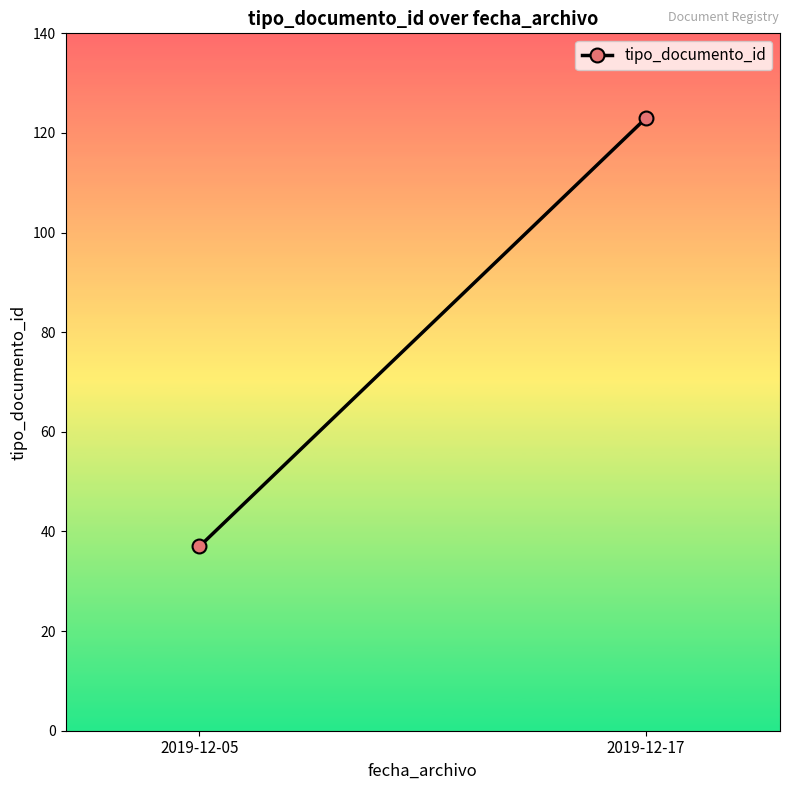

Between 2019-12-05 and 2019-12-17, which is larger?

2019-12-17